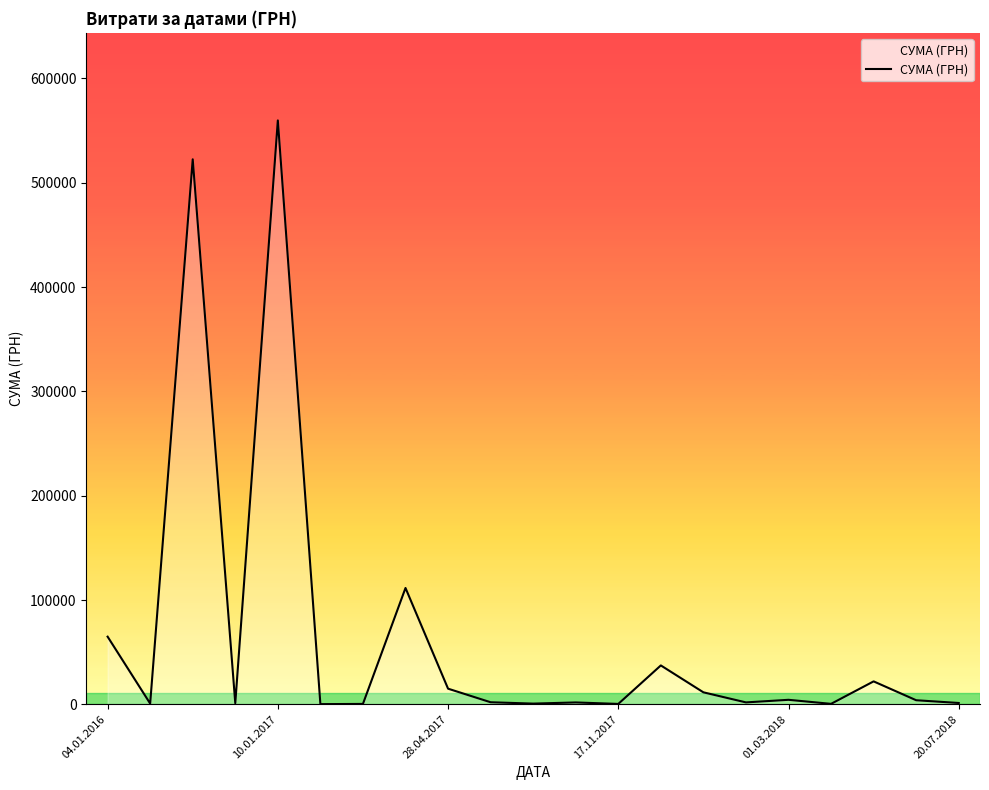

True or false: there are more than 1 points higher than both neighbors.

True